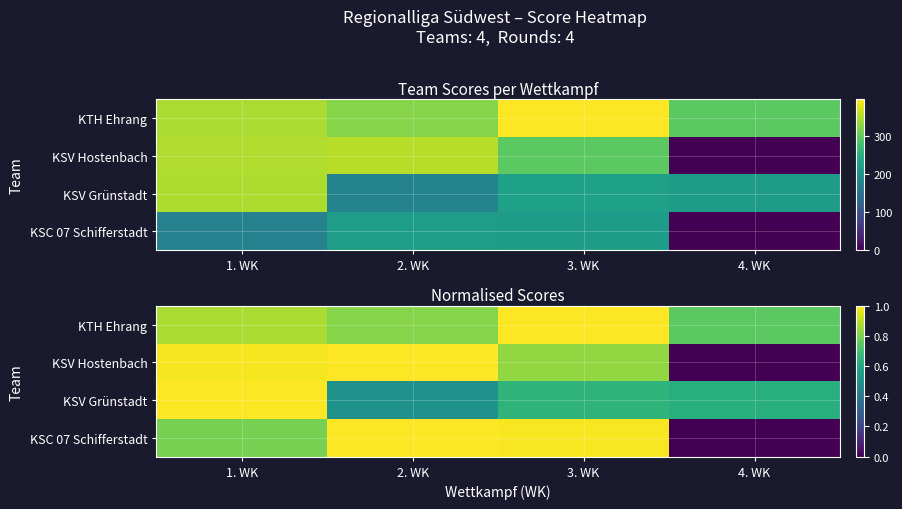

Which series has the largest range (max minus min)?

KSV Hostenbach